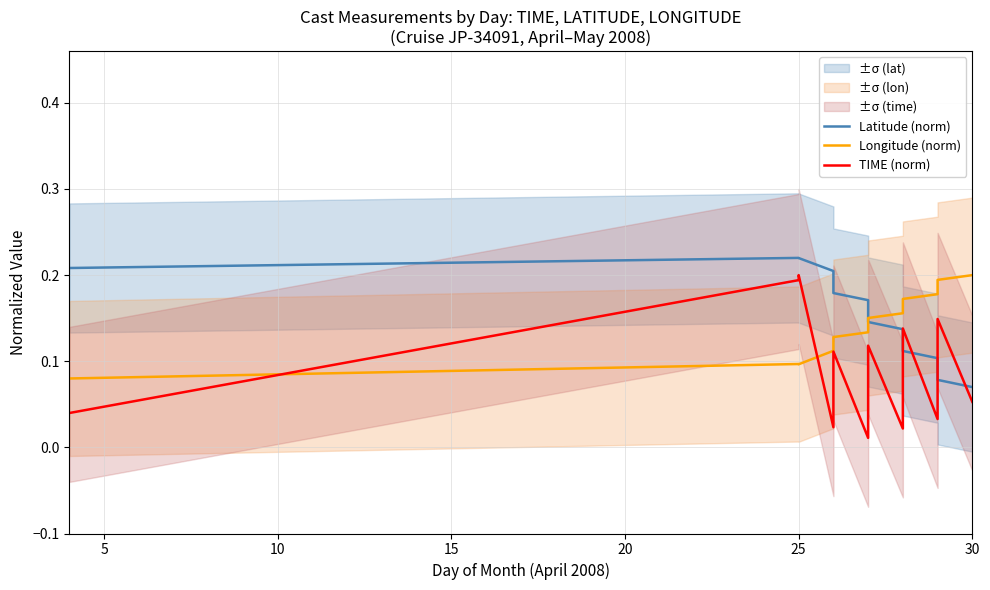

After their last crossing, which series has the higher values: Latitude (norm) or Longitude (norm)?

Longitude (norm)